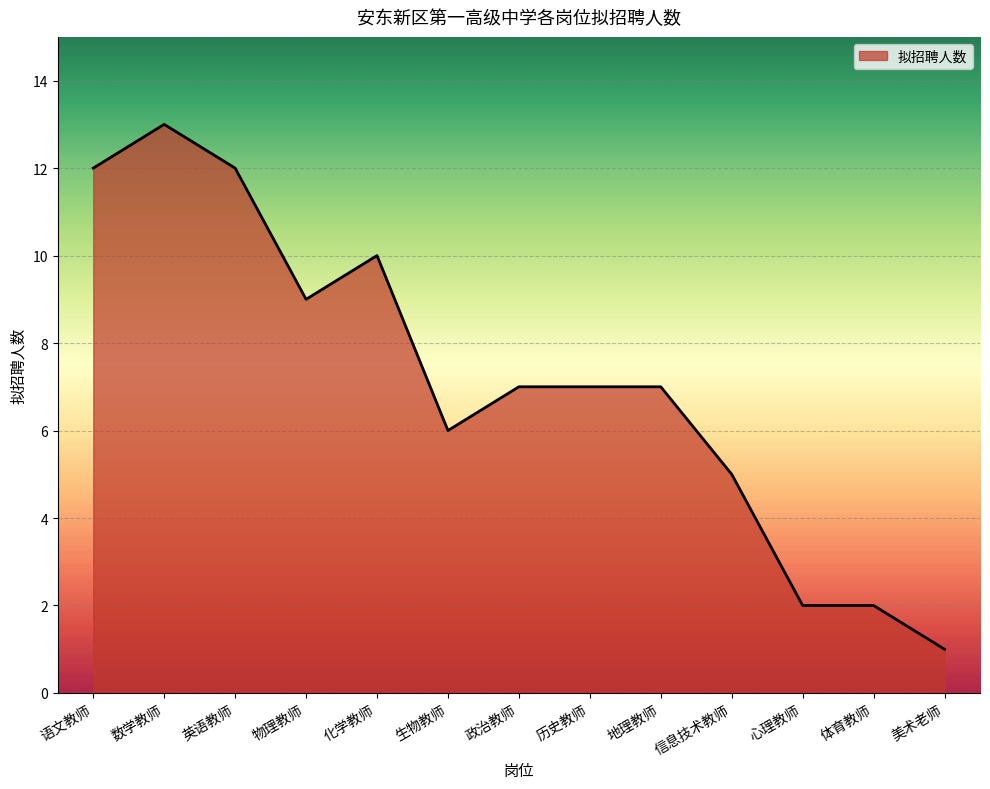

The value at 信息技术教师 is 5. True or false?

True